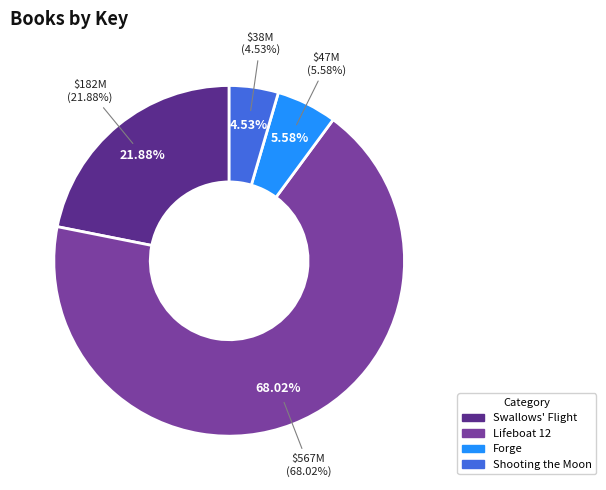

Combined, do Shooting the Moon and Lifeboat 12 account for over 50%?

Yes